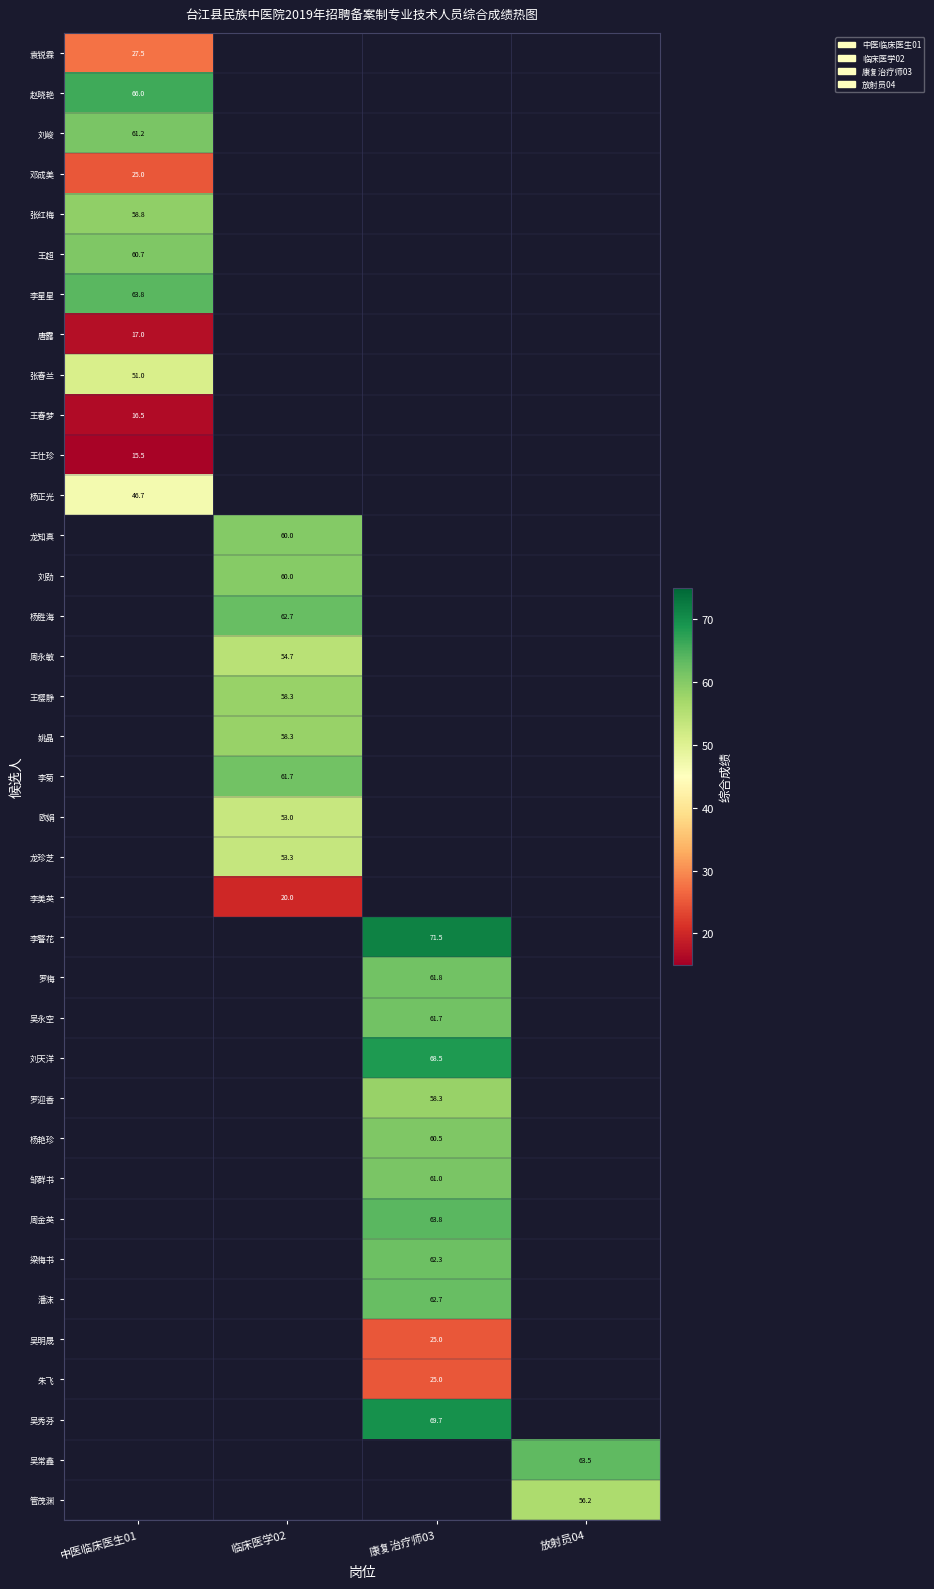

What is the greatest value displayed?

71.5